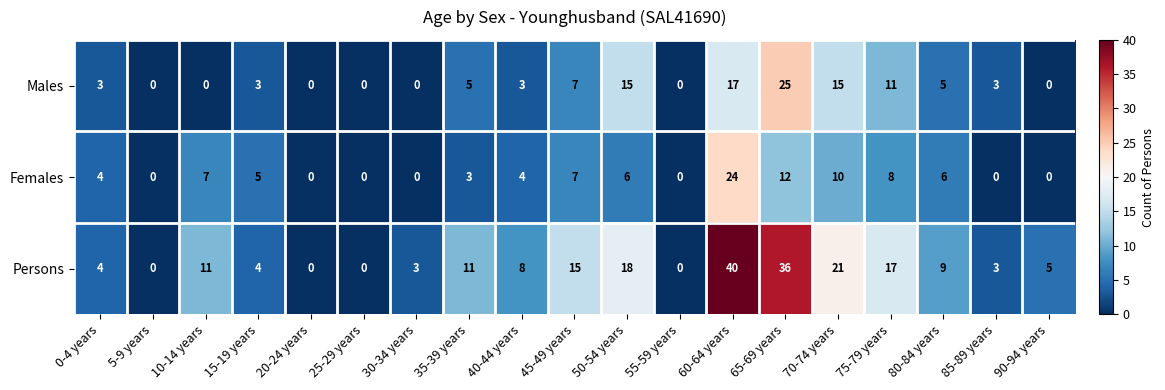

Count the number of categories in the chart.

19